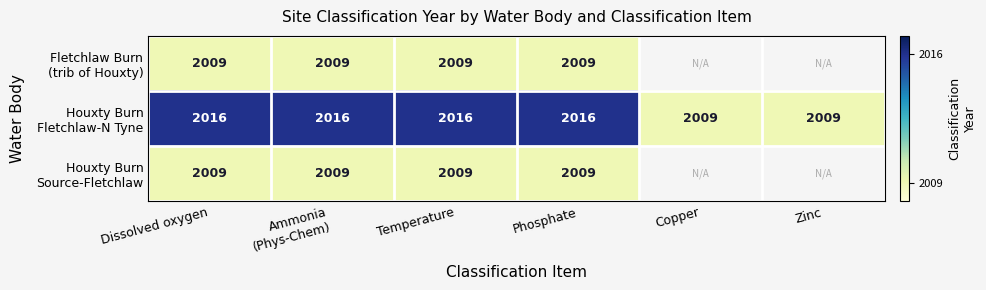

What is the spread (max minus min) of values at Temperature?

7